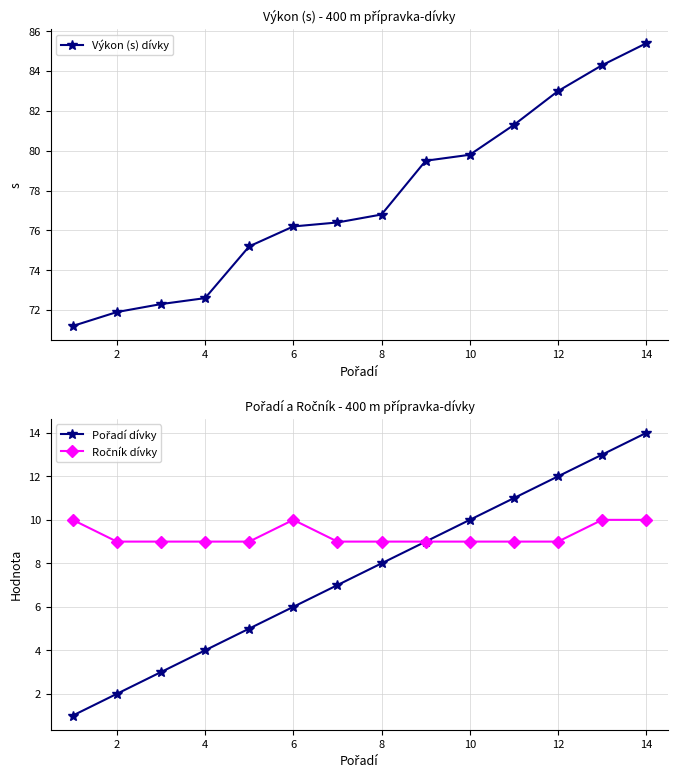

True or false: Ročník dívky and Pořadí dívky cross at least once.

False